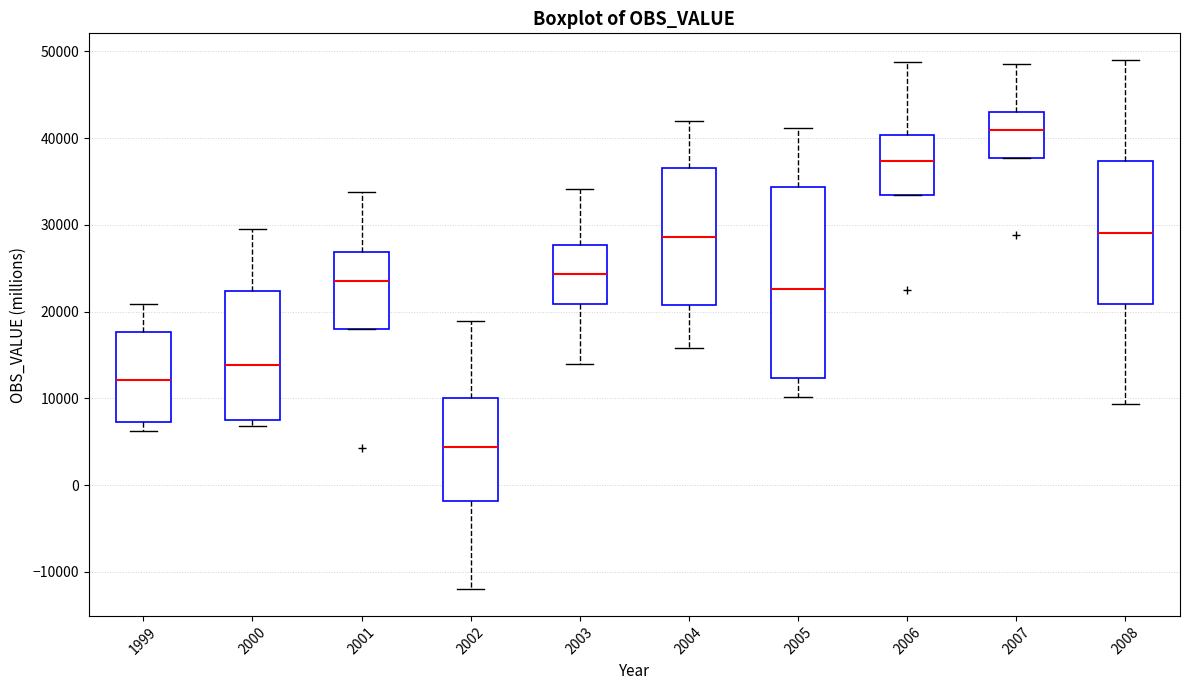

Which box is the tallest, from its lower edge to its upper edge?

2005